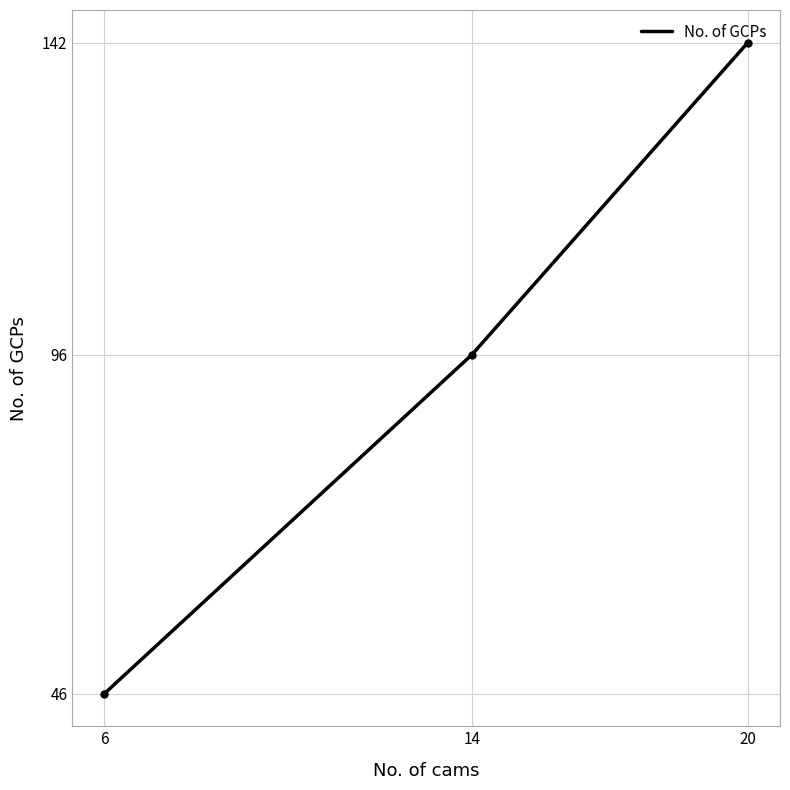

Which category has the highest value across all series?

20